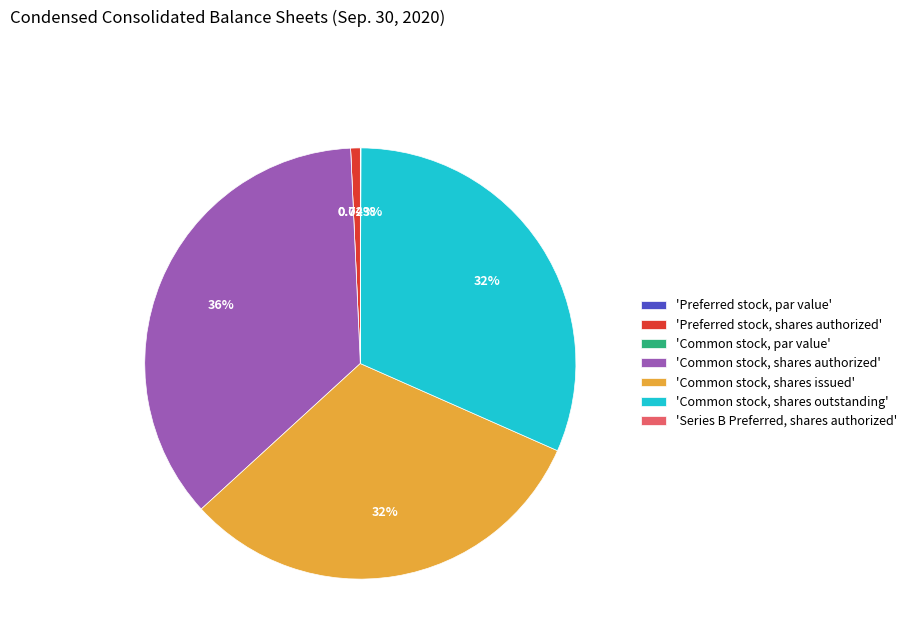

What is the largest slice in the pie chart?

'Common stock, shares authorized'